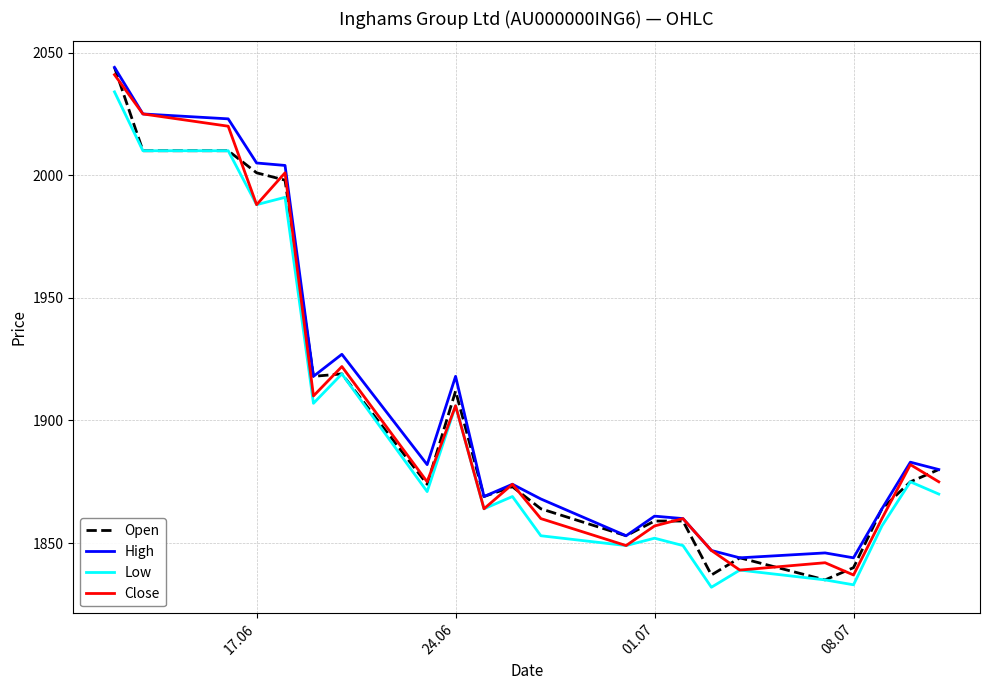

What is the sum of all Low values?

41713